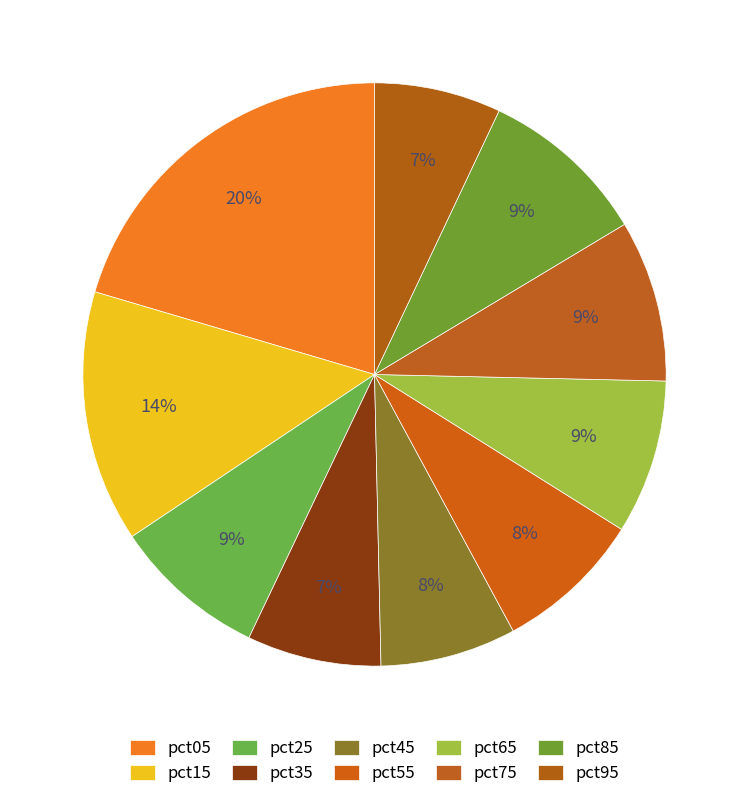

How many segments does this pie chart have?

10